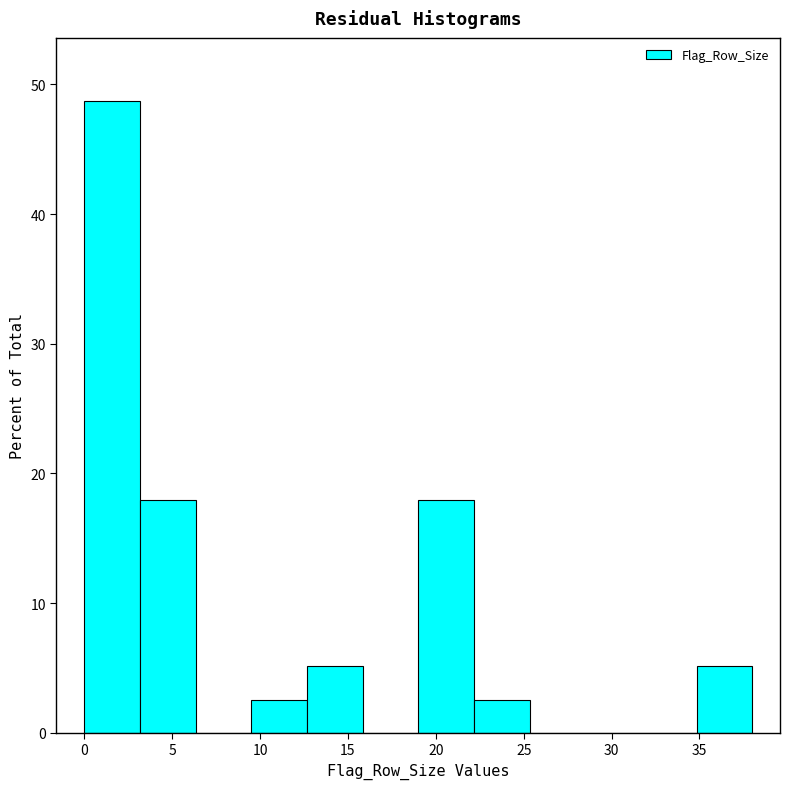

Over which range of the x-axis is the bar tallest?

0.0 to 3.0